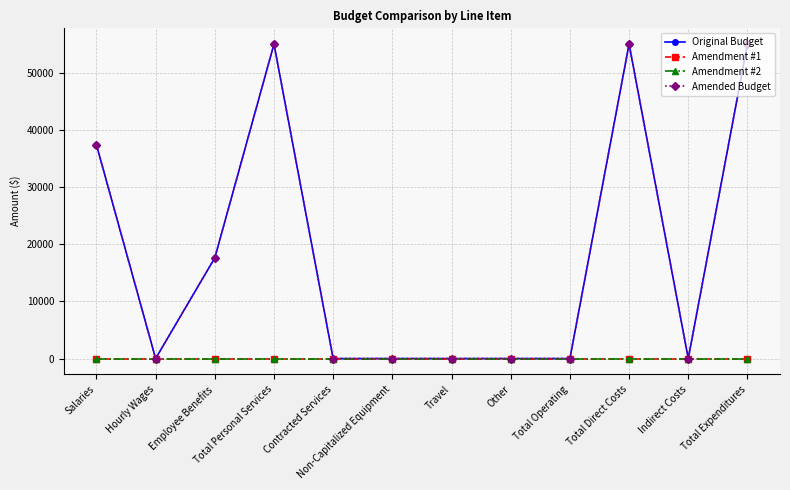

The Original Budget series shows 37431.6 at Salaries. True or false?

True